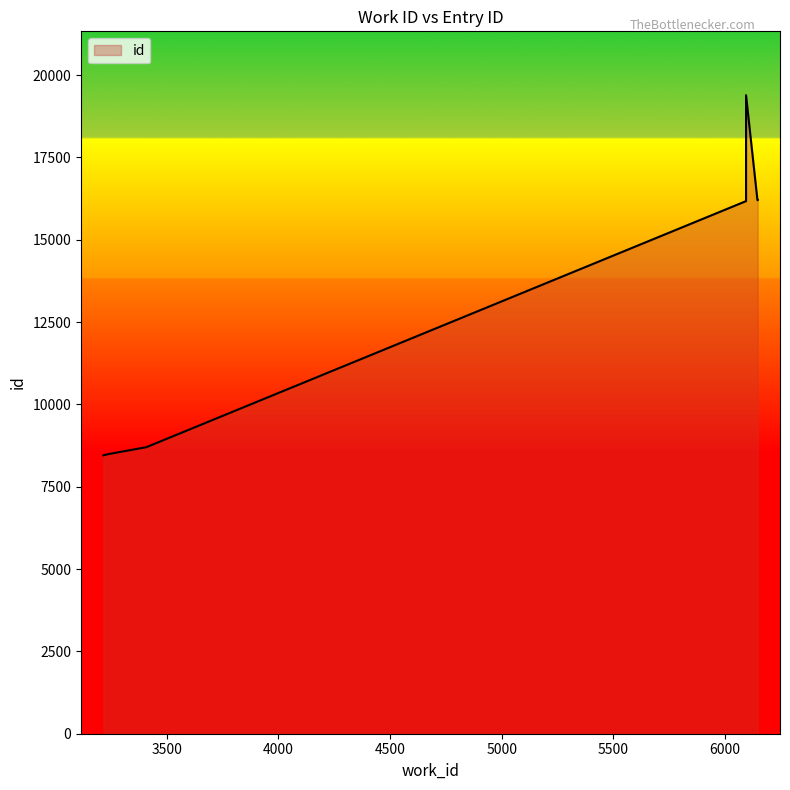

Is it true that the value at 3217 is 8454?

True